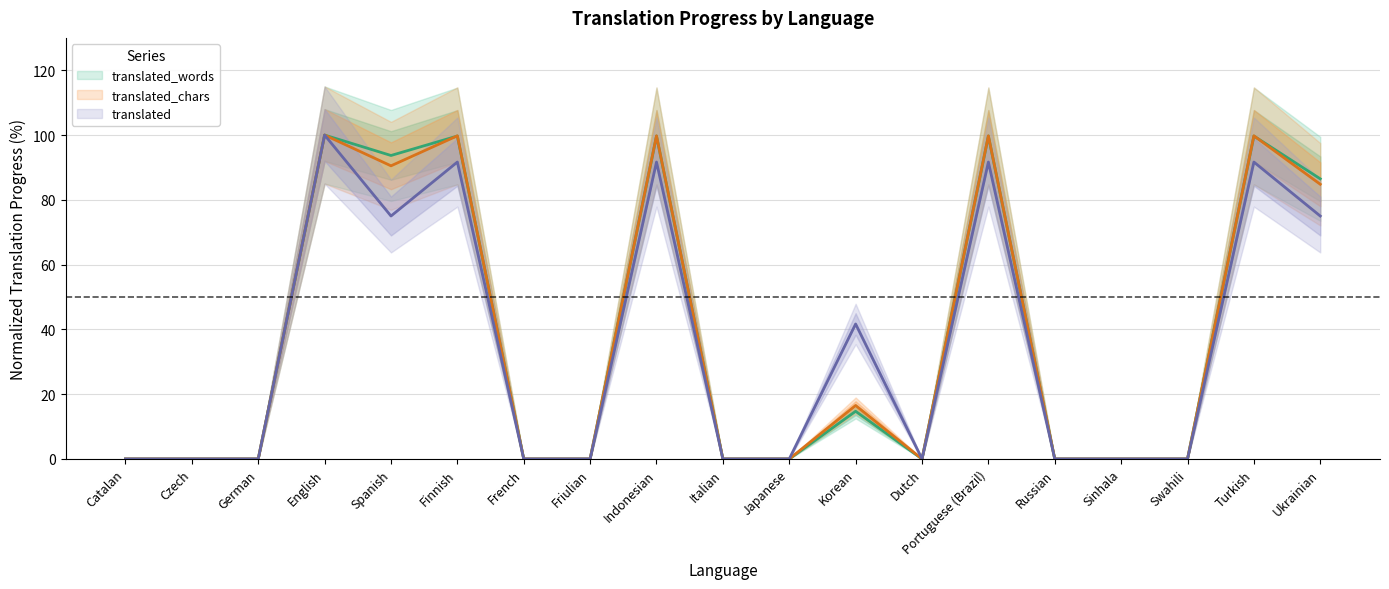

Is the value of translated at Portuguese (Brazil) greater than the value of translated_words at Friulian?

Yes